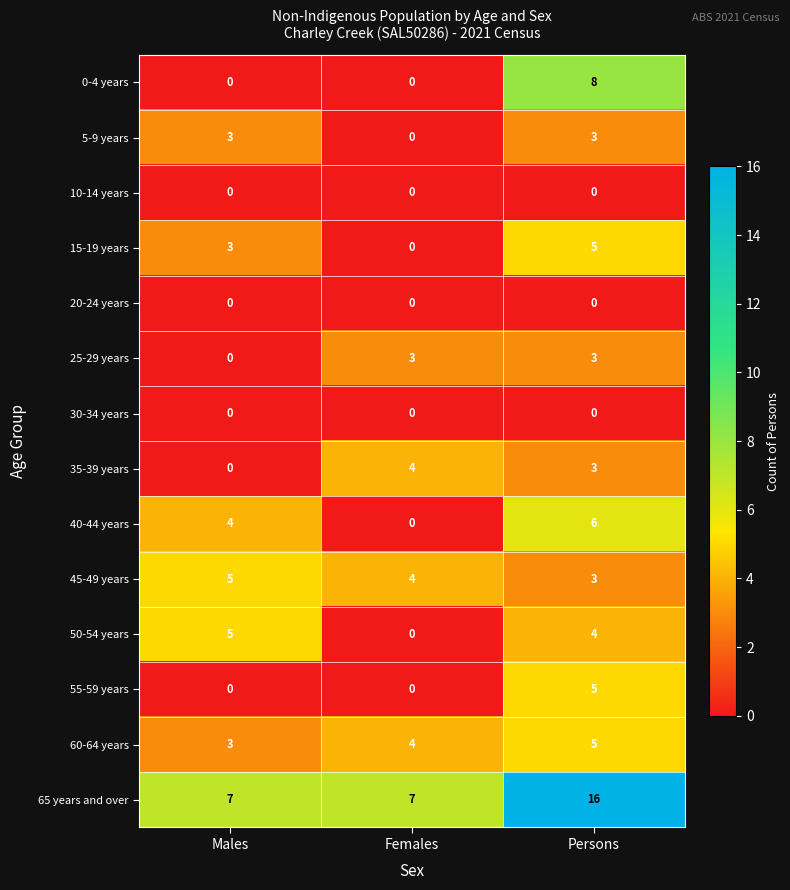

Which series has the largest total across all categories?

65 years and over